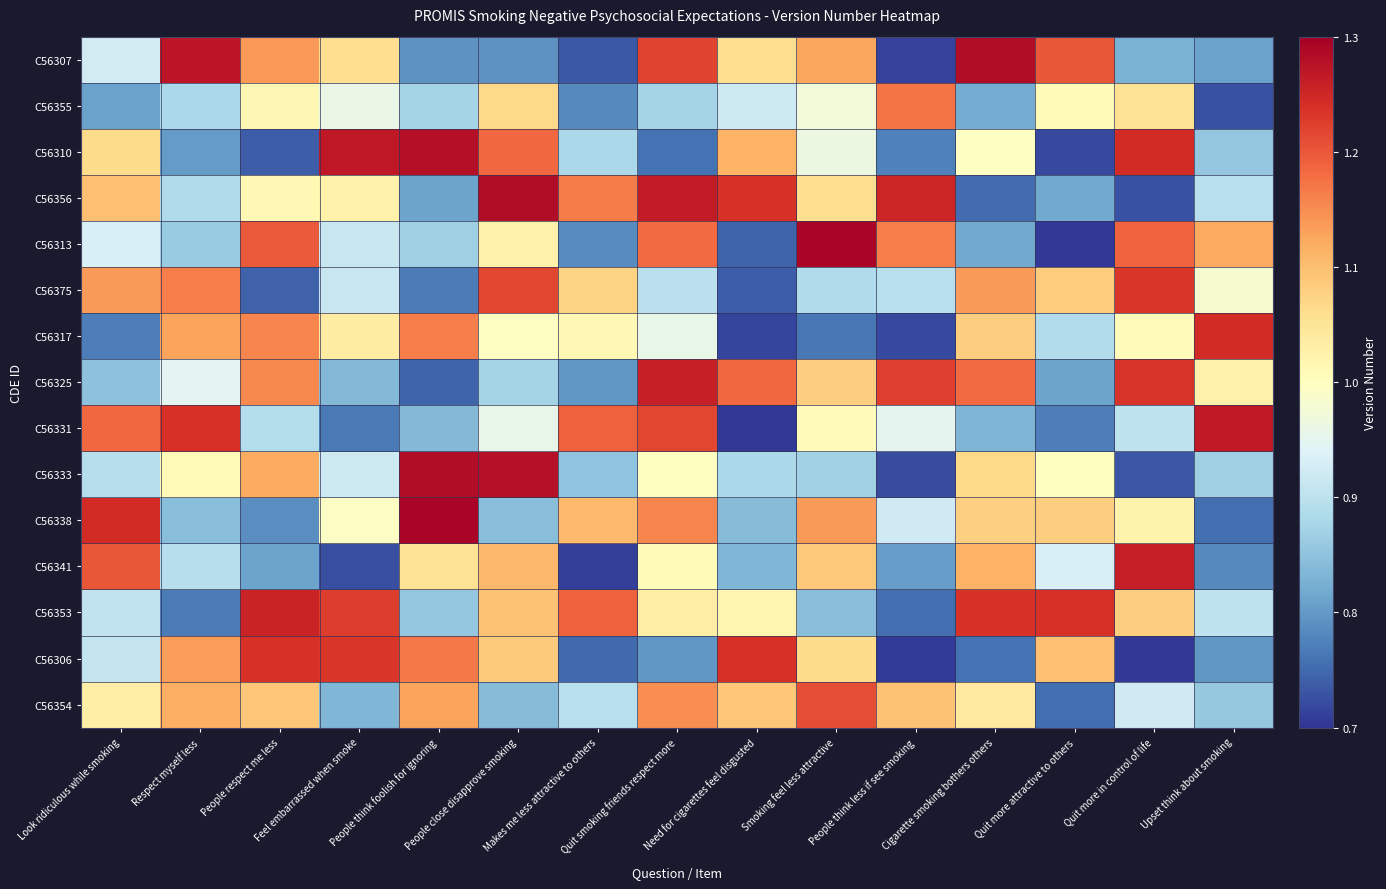

Reading left to right, transcribe all the data shown in this chart.

C56307: Look ridiculous while smoking=0.9	Respect myself less=1.3	People respect me less=1.1	Feel embarrassed when smoke=1.1	People think foolish for ignoring=0.8	People close disapprove smoking=0.8	Makes me less attractive to others=0.7	Quit smoking friends respect more=1.2	Need for cigarettes feel disgusted=1.1	Smoking feel less attractive=1.1	People think less if see smoking=0.7	Cigarette smoking bothers others=1.3	Quit more attractive to others=1.2	Quit more in control of life=0.8	Upset think about smoking=0.8
C56355: Look ridiculous while smoking=0.8	Respect myself less=0.9	People respect me less=1.0	Feel embarrassed when smoke=1.0	People think foolish for ignoring=0.9	People close disapprove smoking=1.1	Makes me less attractive to others=0.8	Quit smoking friends respect more=0.9	Need for cigarettes feel disgusted=0.9	Smoking feel less attractive=1.0	People think less if see smoking=1.2	Cigarette smoking bothers others=0.8	Quit more attractive to others=1.0	Quit more in control of life=1.1	Upset think about smoking=0.7
C56310: Look ridiculous while smoking=1.1	Respect myself less=0.8	People respect me less=0.7	Feel embarrassed when smoke=1.3	People think foolish for ignoring=1.3	People close disapprove smoking=1.2	Makes me less attractive to others=0.9	Quit smoking friends respect more=0.8	Need for cigarettes feel disgusted=1.1	Smoking feel less attractive=1.0	People think less if see smoking=0.8	Cigarette smoking bothers others=1.0	Quit more attractive to others=0.7	Quit more in control of life=1.2	Upset think about smoking=0.9
C56356: Look ridiculous while smoking=1.1	Respect myself less=0.9	People respect me less=1.0	Feel embarrassed when smoke=1.0	People think foolish for ignoring=0.8	People close disapprove smoking=1.3	Makes me less attractive to others=1.2	Quit smoking friends respect more=1.3	Need for cigarettes feel disgusted=1.2	Smoking feel less attractive=1.1	People think less if see smoking=1.3	Cigarette smoking bothers others=0.8	Quit more attractive to others=0.8	Quit more in control of life=0.7	Upset think about smoking=0.9
C56313: Look ridiculous while smoking=0.9	Respect myself less=0.9	People respect me less=1.2	Feel embarrassed when smoke=0.9	People think foolish for ignoring=0.9	People close disapprove smoking=1.0	Makes me less attractive to others=0.8	Quit smoking friends respect more=1.2	Need for cigarettes feel disgusted=0.7	Smoking feel less attractive=1.3	People think less if see smoking=1.2	Cigarette smoking bothers others=0.8	Quit more attractive to others=0.7	Quit more in control of life=1.2	Upset think about smoking=1.1
C56375: Look ridiculous while smoking=1.1	Respect myself less=1.2	People respect me less=0.7	Feel embarrassed when smoke=0.9	People think foolish for ignoring=0.8	People close disapprove smoking=1.2	Makes me less attractive to others=1.1	Quit smoking friends respect more=0.9	Need for cigarettes feel disgusted=0.7	Smoking feel less attractive=0.9	People think less if see smoking=0.9	Cigarette smoking bothers others=1.1	Quit more attractive to others=1.1	Quit more in control of life=1.2	Upset think about smoking=1.0
C56317: Look ridiculous while smoking=0.8	Respect myself less=1.1	People respect me less=1.2	Feel embarrassed when smoke=1.0	People think foolish for ignoring=1.2	People close disapprove smoking=1.0	Makes me less attractive to others=1.0	Quit smoking friends respect more=1.0	Need for cigarettes feel disgusted=0.7	Smoking feel less attractive=0.8	People think less if see smoking=0.7	Cigarette smoking bothers others=1.1	Quit more attractive to others=0.9	Quit more in control of life=1.0	Upset think about smoking=1.2
C56325: Look ridiculous while smoking=0.8	Respect myself less=0.9	People respect me less=1.2	Feel embarrassed when smoke=0.8	People think foolish for ignoring=0.7	People close disapprove smoking=0.9	Makes me less attractive to others=0.8	Quit smoking friends respect more=1.3	Need for cigarettes feel disgusted=1.2	Smoking feel less attractive=1.1	People think less if see smoking=1.2	Cigarette smoking bothers others=1.2	Quit more attractive to others=0.8	Quit more in control of life=1.2	Upset think about smoking=1.0
C56331: Look ridiculous while smoking=1.2	Respect myself less=1.2	People respect me less=0.9	Feel embarrassed when smoke=0.8	People think foolish for ignoring=0.8	People close disapprove smoking=1.0	Makes me less attractive to others=1.2	Quit smoking friends respect more=1.2	Need for cigarettes feel disgusted=0.7	Smoking feel less attractive=1.0	People think less if see smoking=1.0	Cigarette smoking bothers others=0.8	Quit more attractive to others=0.8	Quit more in control of life=0.9	Upset think about smoking=1.3
C56333: Look ridiculous while smoking=0.9	Respect myself less=1.0	People respect me less=1.1	Feel embarrassed when smoke=0.9	People think foolish for ignoring=1.3	People close disapprove smoking=1.3	Makes me less attractive to others=0.9	Quit smoking friends respect more=1.0	Need for cigarettes feel disgusted=0.9	Smoking feel less attractive=0.9	People think less if see smoking=0.7	Cigarette smoking bothers others=1.1	Quit more attractive to others=1.0	Quit more in control of life=0.7	Upset think about smoking=0.9
C56338: Look ridiculous while smoking=1.2	Respect myself less=0.8	People respect me less=0.8	Feel embarrassed when smoke=1.0	People think foolish for ignoring=1.3	People close disapprove smoking=0.8	Makes me less attractive to others=1.1	Quit smoking friends respect more=1.2	Need for cigarettes feel disgusted=0.8	Smoking feel less attractive=1.1	People think less if see smoking=0.9	Cigarette smoking bothers others=1.1	Quit more attractive to others=1.1	Quit more in control of life=1.0	Upset think about smoking=0.8
C56341: Look ridiculous while smoking=1.2	Respect myself less=0.9	People respect me less=0.8	Feel embarrassed when smoke=0.7	People think foolish for ignoring=1.1	People close disapprove smoking=1.1	Makes me less attractive to others=0.7	Quit smoking friends respect more=1.0	Need for cigarettes feel disgusted=0.8	Smoking feel less attractive=1.1	People think less if see smoking=0.8	Cigarette smoking bothers others=1.1	Quit more attractive to others=0.9	Quit more in control of life=1.3	Upset think about smoking=0.8
C56353: Look ridiculous while smoking=0.9	Respect myself less=0.8	People respect me less=1.3	Feel embarrassed when smoke=1.2	People think foolish for ignoring=0.9	People close disapprove smoking=1.1	Makes me less attractive to others=1.2	Quit smoking friends respect more=1.0	Need for cigarettes feel disgusted=1.0	Smoking feel less attractive=0.8	People think less if see smoking=0.8	Cigarette smoking bothers others=1.2	Quit more attractive to others=1.2	Quit more in control of life=1.1	Upset think about smoking=0.9
C56306: Look ridiculous while smoking=0.9	Respect myself less=1.1	People respect me less=1.2	Feel embarrassed when smoke=1.2	People think foolish for ignoring=1.2	People close disapprove smoking=1.1	Makes me less attractive to others=0.8	Quit smoking friends respect more=0.8	Need for cigarettes feel disgusted=1.2	Smoking feel less attractive=1.1	People think less if see smoking=0.7	Cigarette smoking bothers others=0.8	Quit more attractive to others=1.1	Quit more in control of life=0.7	Upset think about smoking=0.8
C56354: Look ridiculous while smoking=1.0	Respect myself less=1.1	People respect me less=1.1	Feel embarrassed when smoke=0.8	People think foolish for ignoring=1.1	People close disapprove smoking=0.8	Makes me less attractive to others=0.9	Quit smoking friends respect more=1.1	Need for cigarettes feel disgusted=1.1	Smoking feel less attractive=1.2	People think less if see smoking=1.1	Cigarette smoking bothers others=1.0	Quit more attractive to others=0.8	Quit more in control of life=0.9	Upset think about smoking=0.9